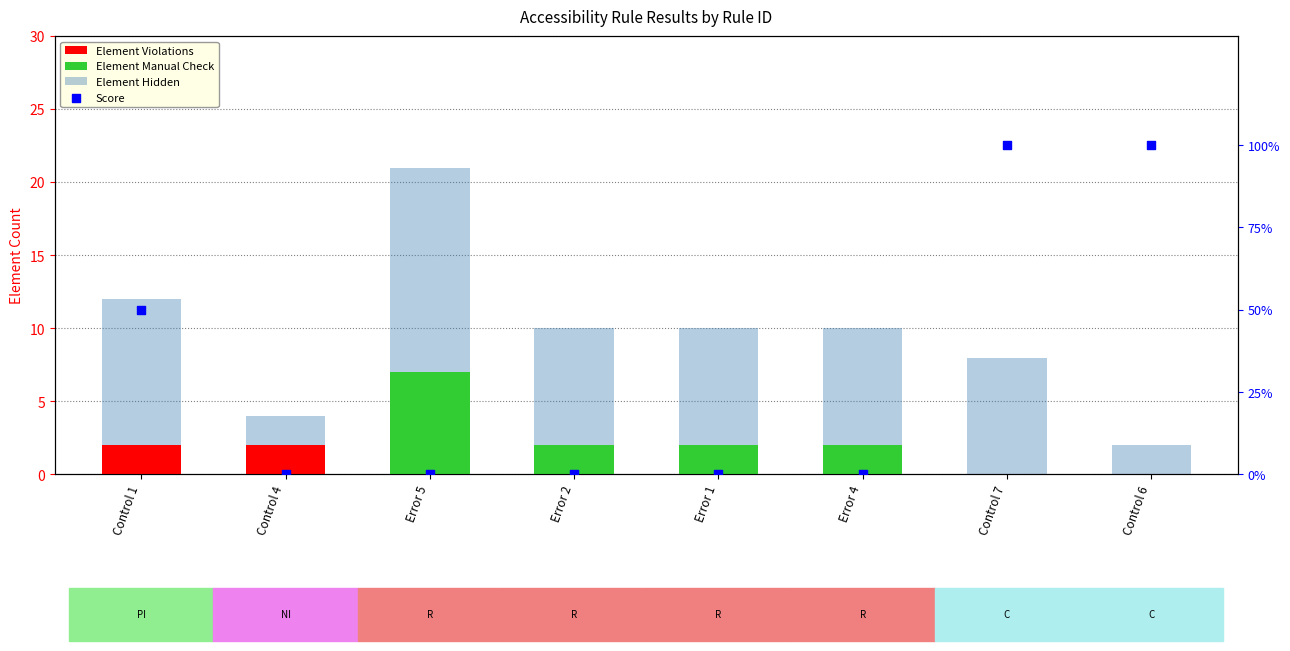

Which series has the widest spread of Y values?

Score